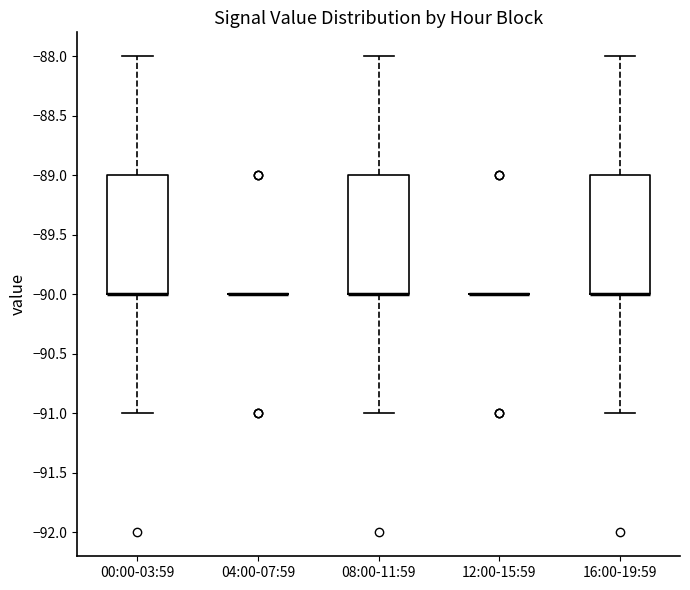

Reading left to right, read every box against the y-axis: the position of its median line, the range the box covers, and the ends of its whiskers. The values are not printed on the chart, so give them approximately, as read against the axis.

00:00-03:59: median -90 (drawn on the box's lower edge), box -90 to -89, whiskers -91 to -88
04:00-07:59: box collapsed to a line at -90, whiskers -90 to -90
08:00-11:59: median -90 (drawn on the box's lower edge), box -90 to -89, whiskers -91 to -88
12:00-15:59: box collapsed to a line at -90, whiskers -90 to -90
16:00-19:59: median -90 (drawn on the box's lower edge), box -90 to -89, whiskers -91 to -88